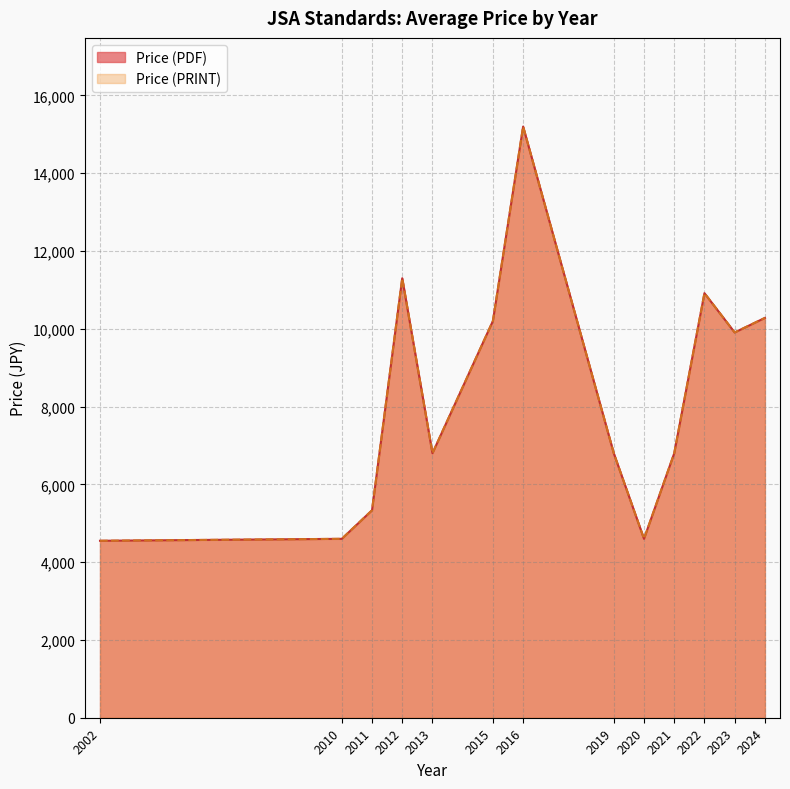

Which series changed the most between 2019 and 2022?

Price (PDF)